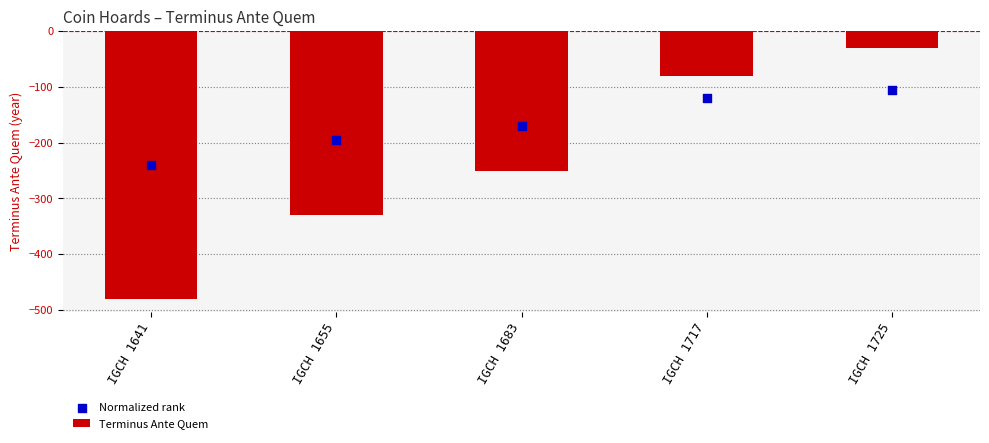

Which series reaches the maximum Y coordinate?

Terminus Ante Quem